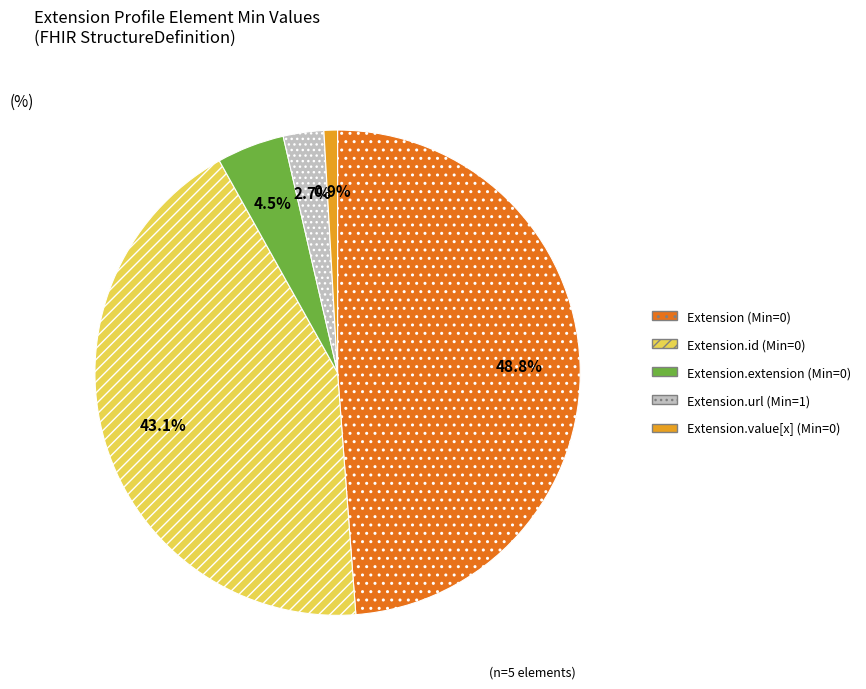

Rank the categories by value from highest to lowest.

Extension (Min=0), Extension.id (Min=0), Extension.extension (Min=0), Extension.url (Min=1), Extension.value[x] (Min=0)